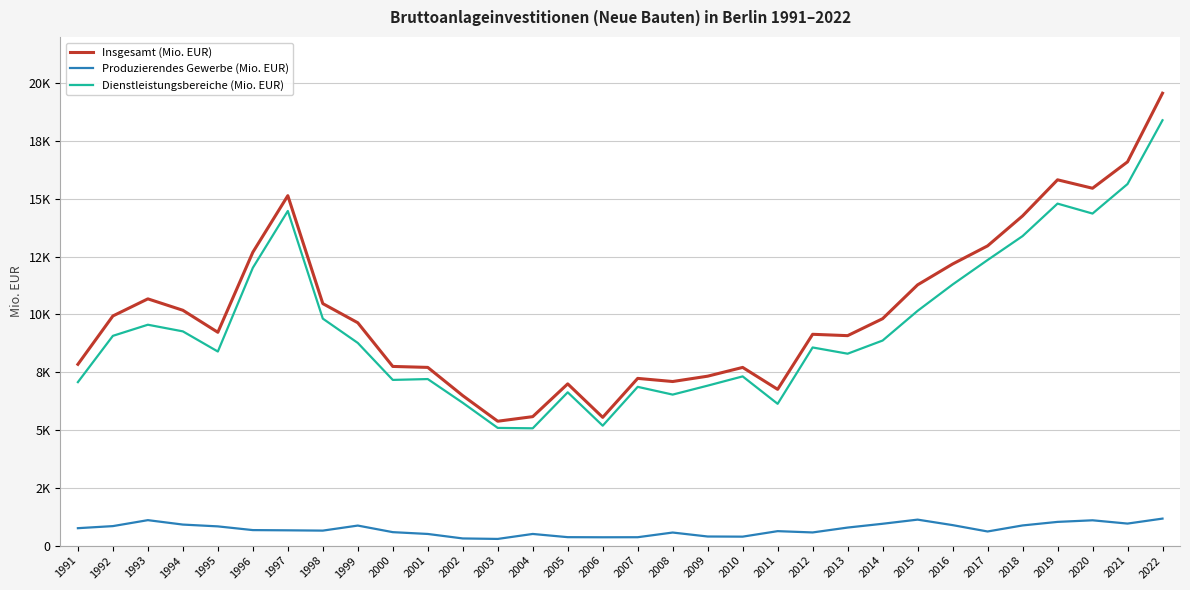

True or false: Dienstleistungsbereiche (Mio. EUR) and Produzierendes Gewerbe (Mio. EUR) cross at least once.

False